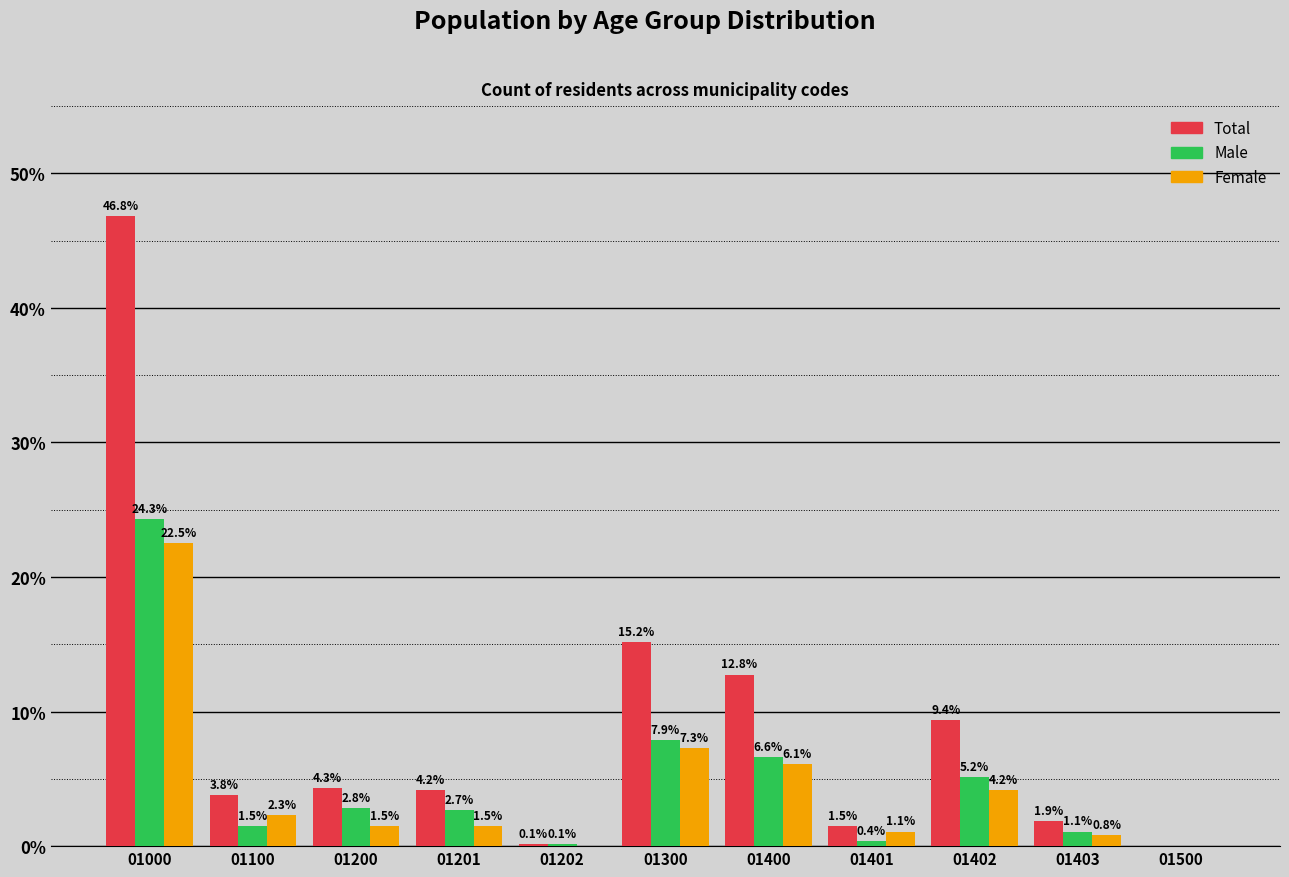

Reading right to left, what are all the values shown in this chart?

Total: 01500=0.0	01403=1.9	01402=9.4	01401=1.5	01400=12.8	01300=15.2	01202=0.1	01201=4.2	01200=4.3	01100=3.8	01000=46.8
Male: 01500=0.0	01403=1.1	01402=5.2	01401=0.4	01400=6.6	01300=7.9	01202=0.1	01201=2.7	01200=2.8	01100=1.5	01000=24.3
Female: 01500=0.0	01403=0.8	01402=4.2	01401=1.1	01400=6.1	01300=7.3	01202=0.0	01201=1.5	01200=1.5	01100=2.3	01000=22.5